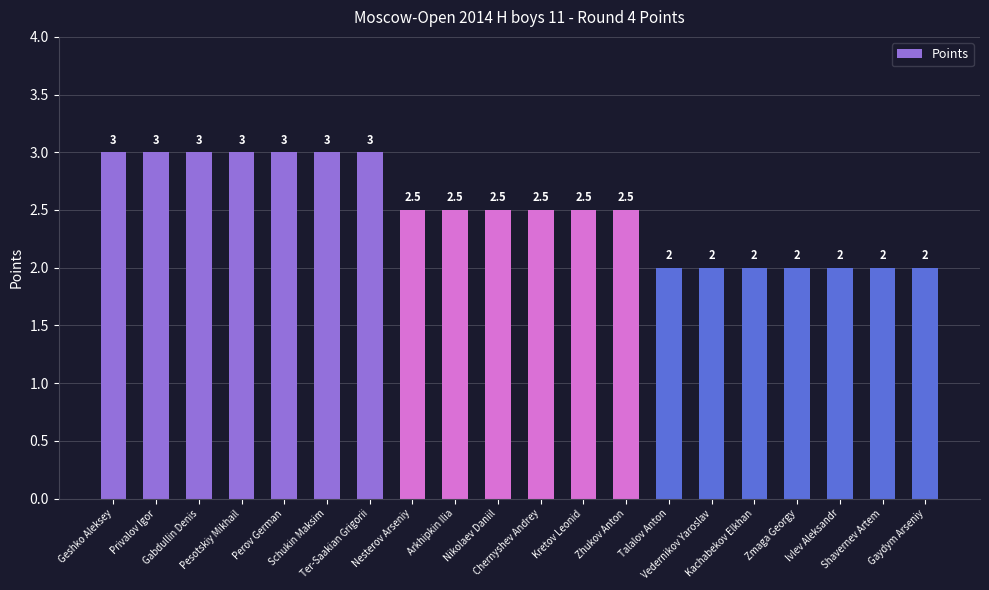

True or false: the data shows 2.0 at Zmaga Georgy.

True